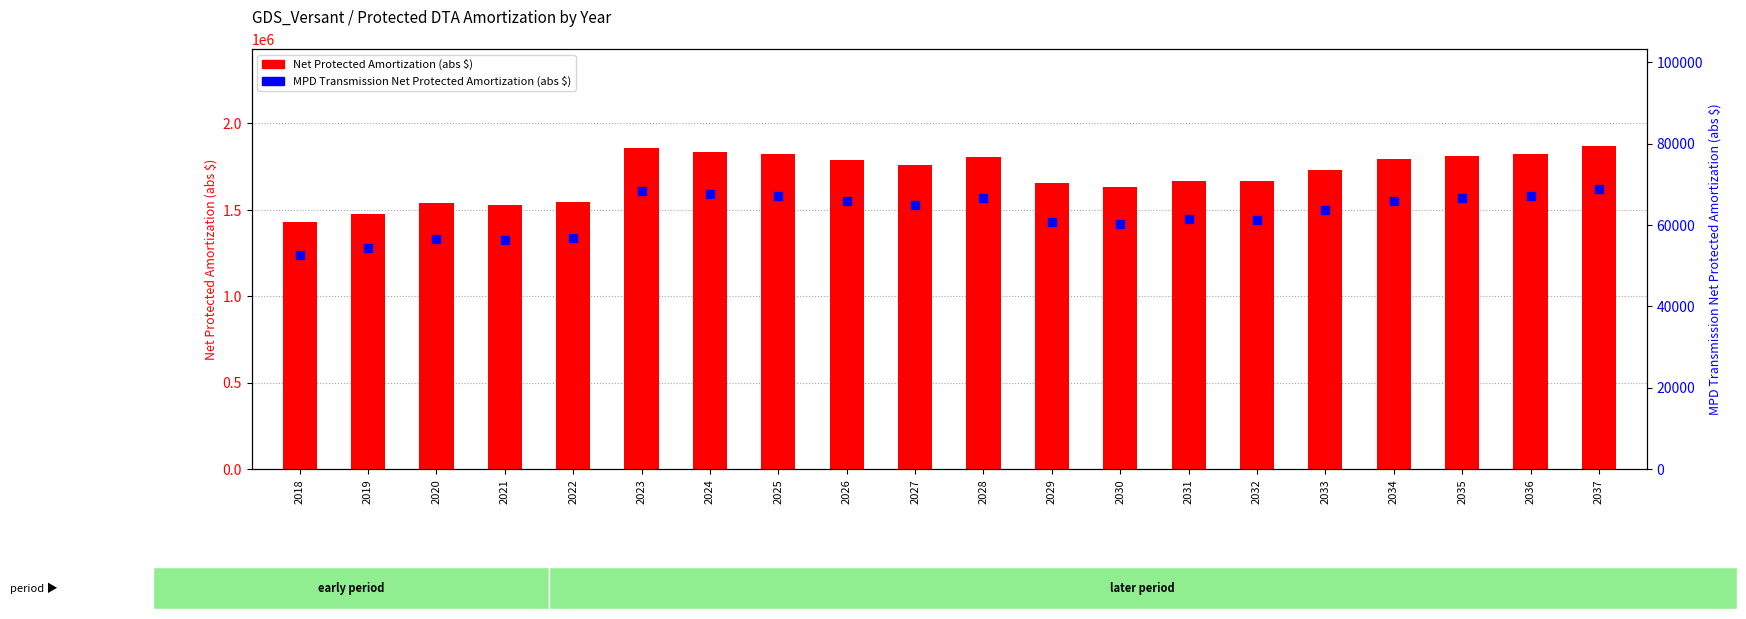

Is the value of Net Protected Amortization (Acct 411.1 abs) at 2022 greater than the value of MPD Transmission Net Protected Amortization (abs $) at 2023?

Yes